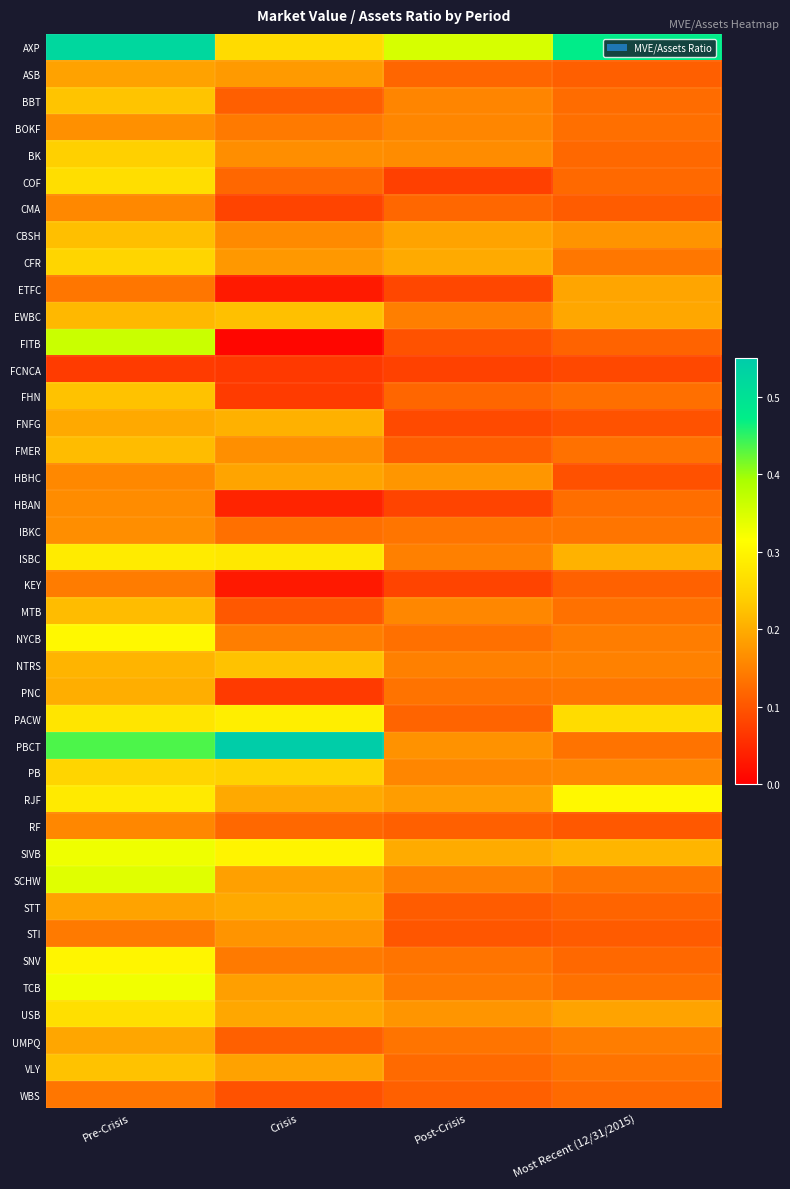

Which series has the largest total across all categories?

AXP